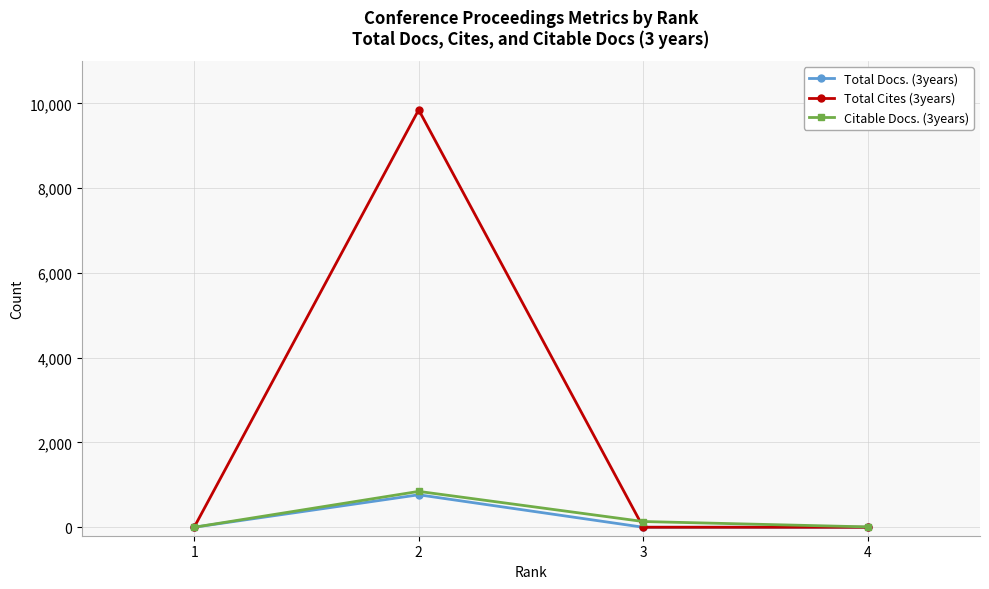

What is the difference between the maximum and minimum values in the Total Cites (3years) series?

9850